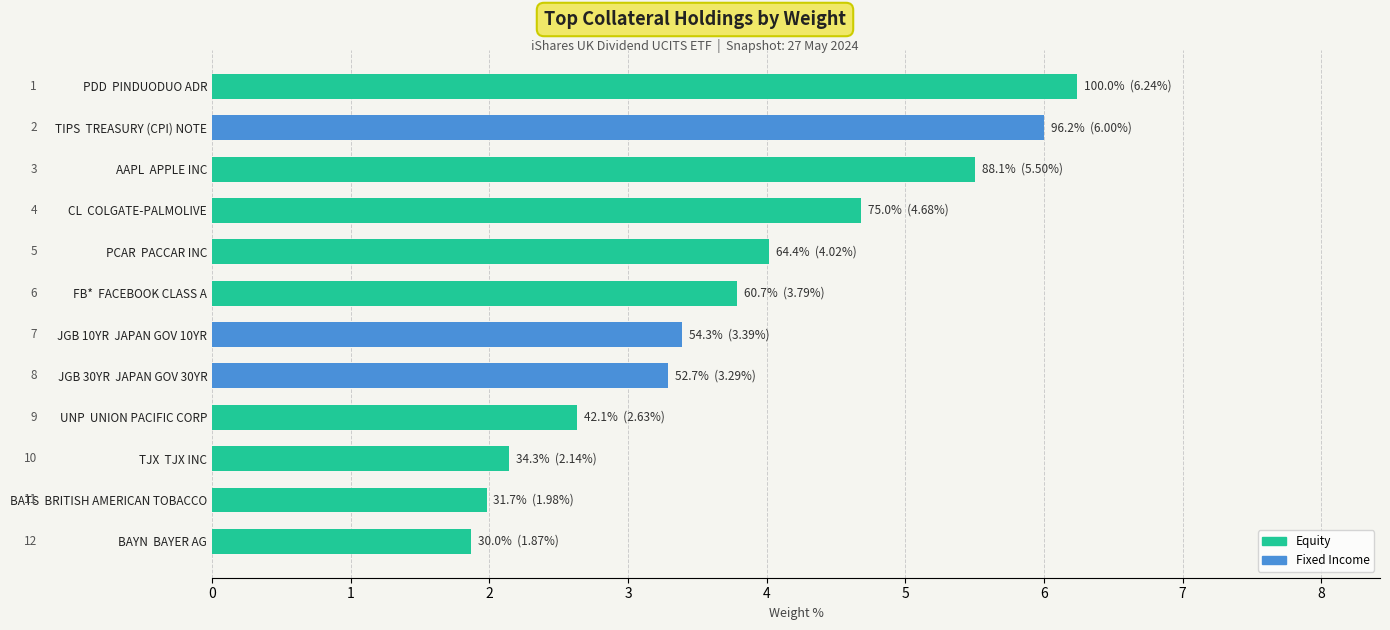

Reading top to bottom, list all the values displayed in this chart.

6.2	6.0	5.5	4.7	4.0	3.8	3.4	3.3	2.6	2.1	2.0	1.9